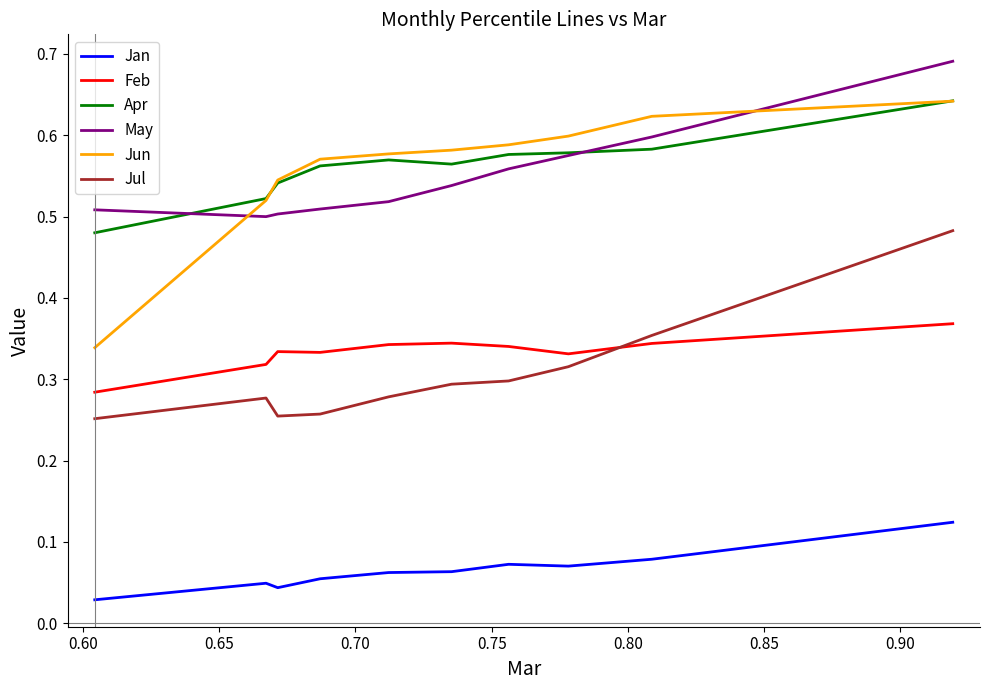

Which series has the largest range (max minus min)?

Jun